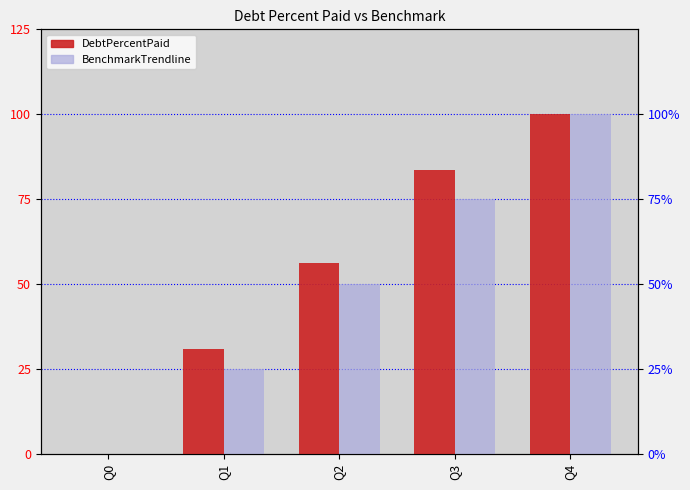

Reading left to right, list all the values displayed in this chart.

DebtPercentPaid: Q0=0.0	Q1=30.9	Q2=56.2	Q3=83.5	Q4=100.0
BenchmarkTrendline: Q0=0.0	Q1=25.0	Q2=50.0	Q3=75.0	Q4=100.0